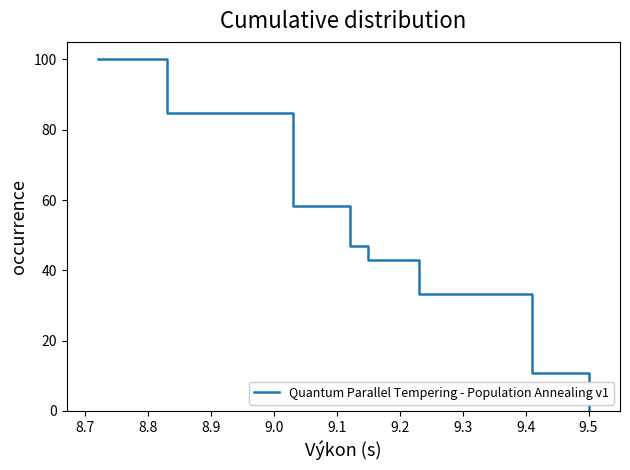

True or false: the data has more than 1 interior local peaks.

False